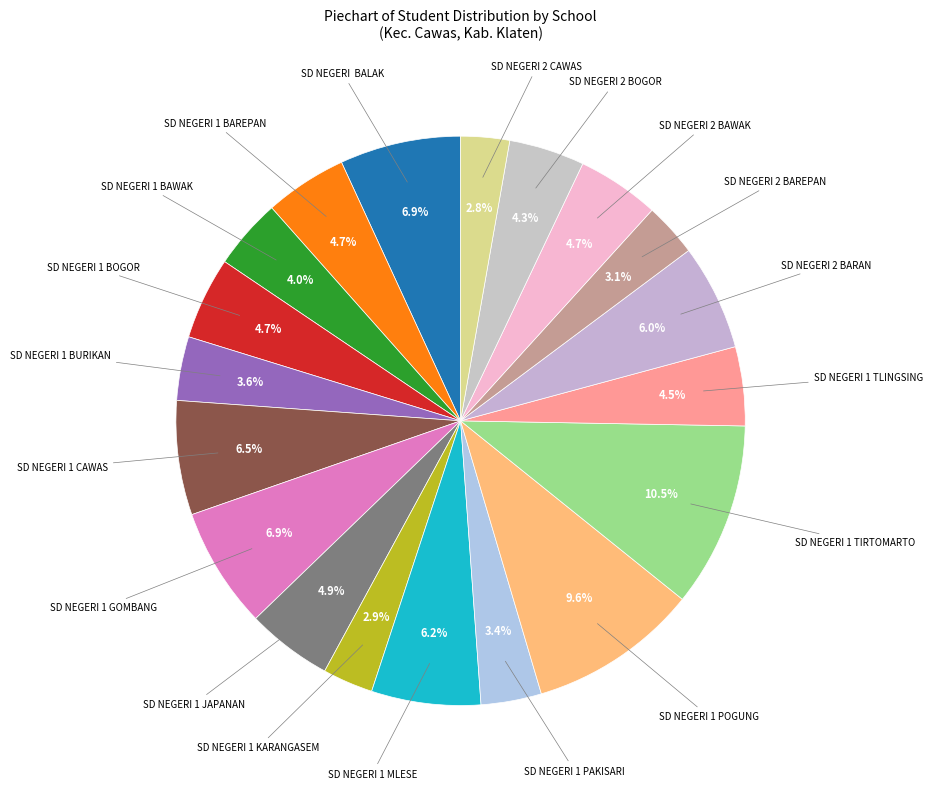

What is the largest slice in the pie chart?

SD NEGERI 1 TIRTOMARTO